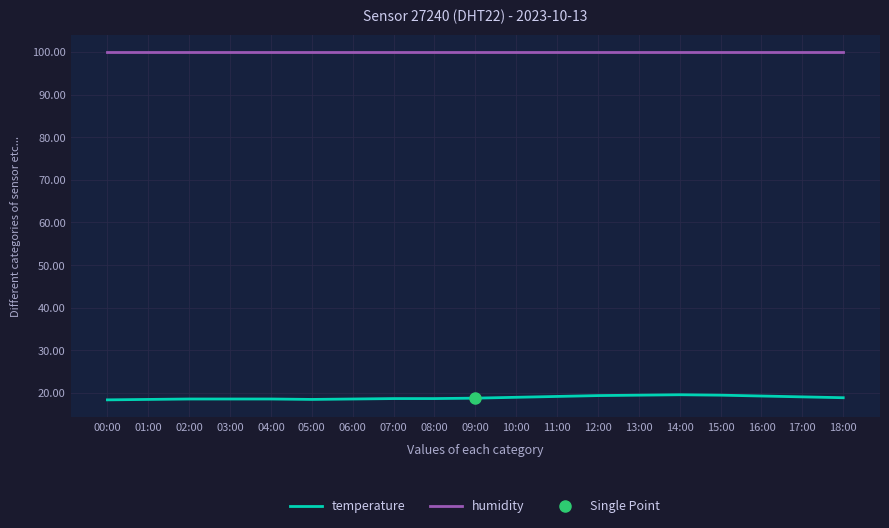

Where is humidity nearest to the value 99?

00:00